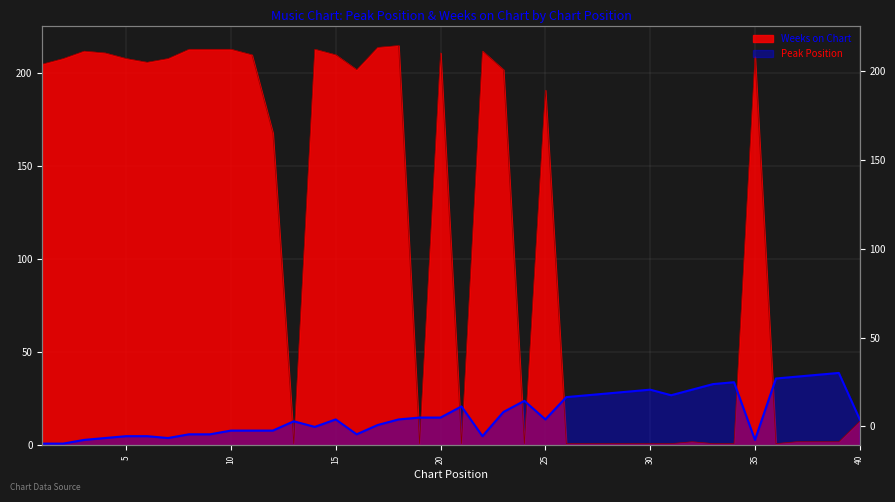

What is the average value of the Weeks on Chart series?

115